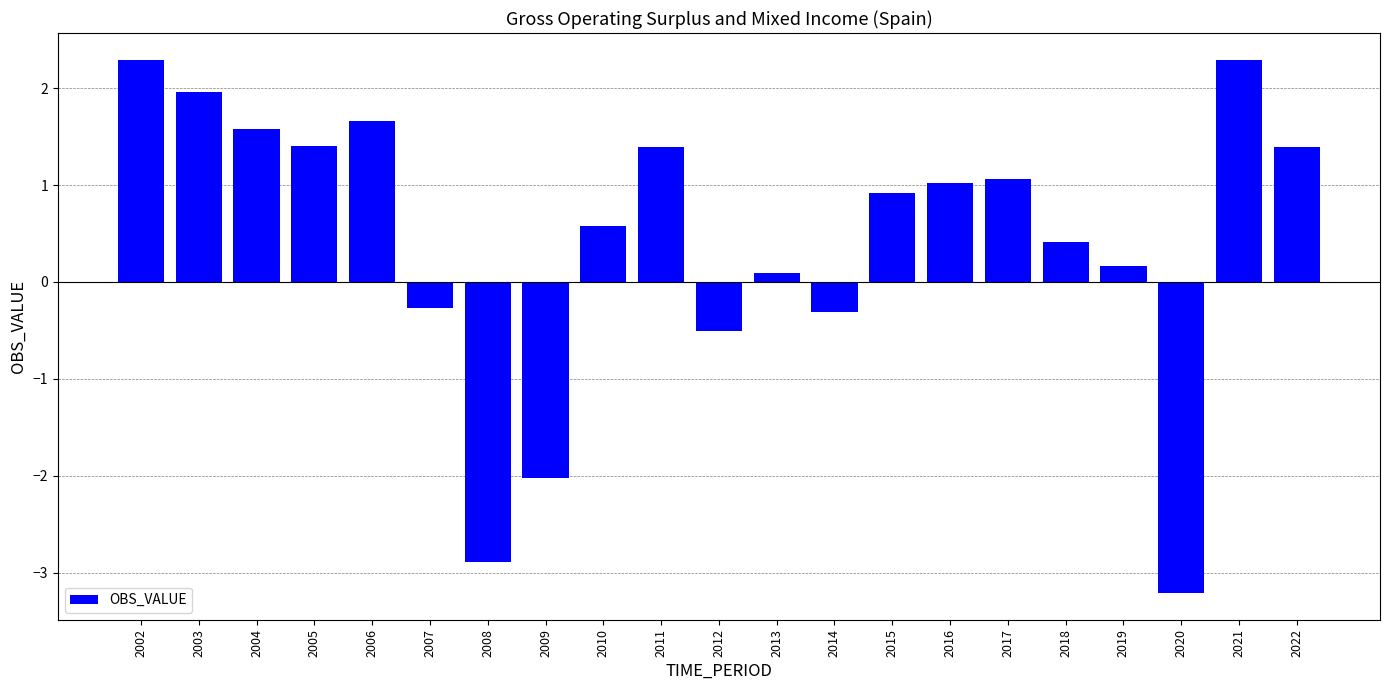

What is the smallest value displayed?

-3.2